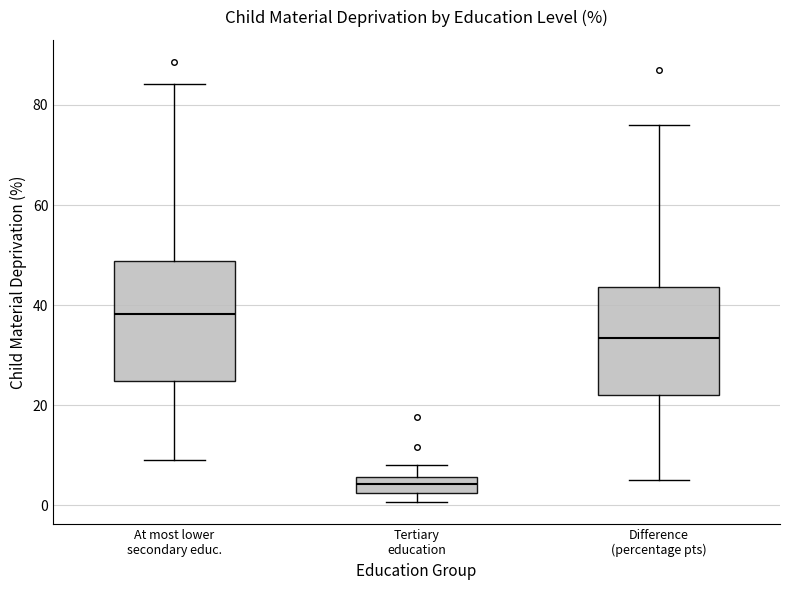

Reading left to right, read every box against the y-axis: the position of its median line, the range the box covers, and the ends of its whiskers. The values are not printed on the chart, so give them approximately, as read against the axis.

At most lower secondary educ.: median 38, box 24 to 48, whiskers 10 to 84
Tertiary education: median 4, box 2 to 6, whiskers 0 to 8
Difference (percentage pts): median 34, box 22 to 44, whiskers 6 to 76